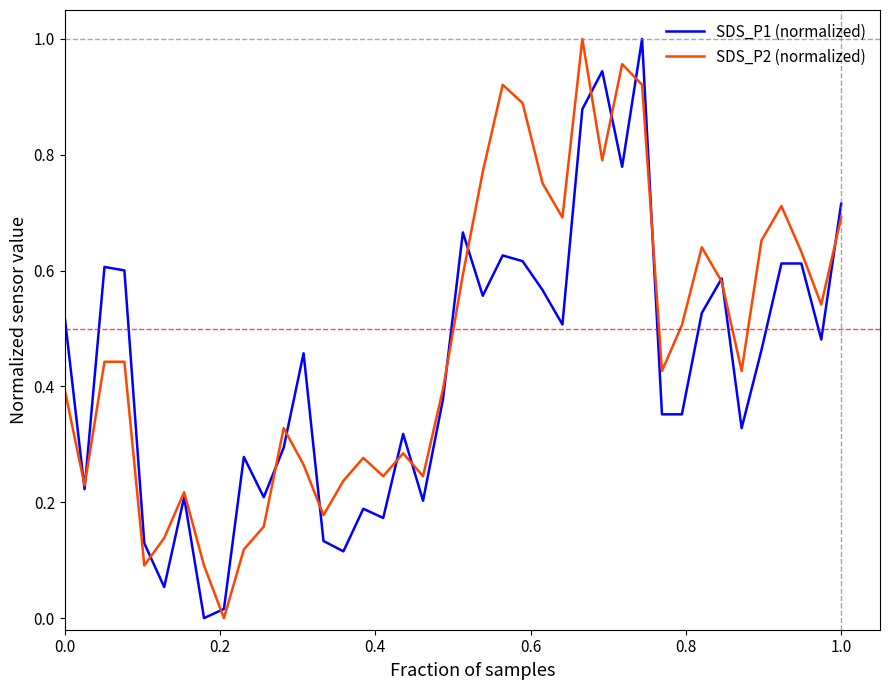

The SDS_P2 (normalized) series shows 0.7 at 1.0. True or false?

True